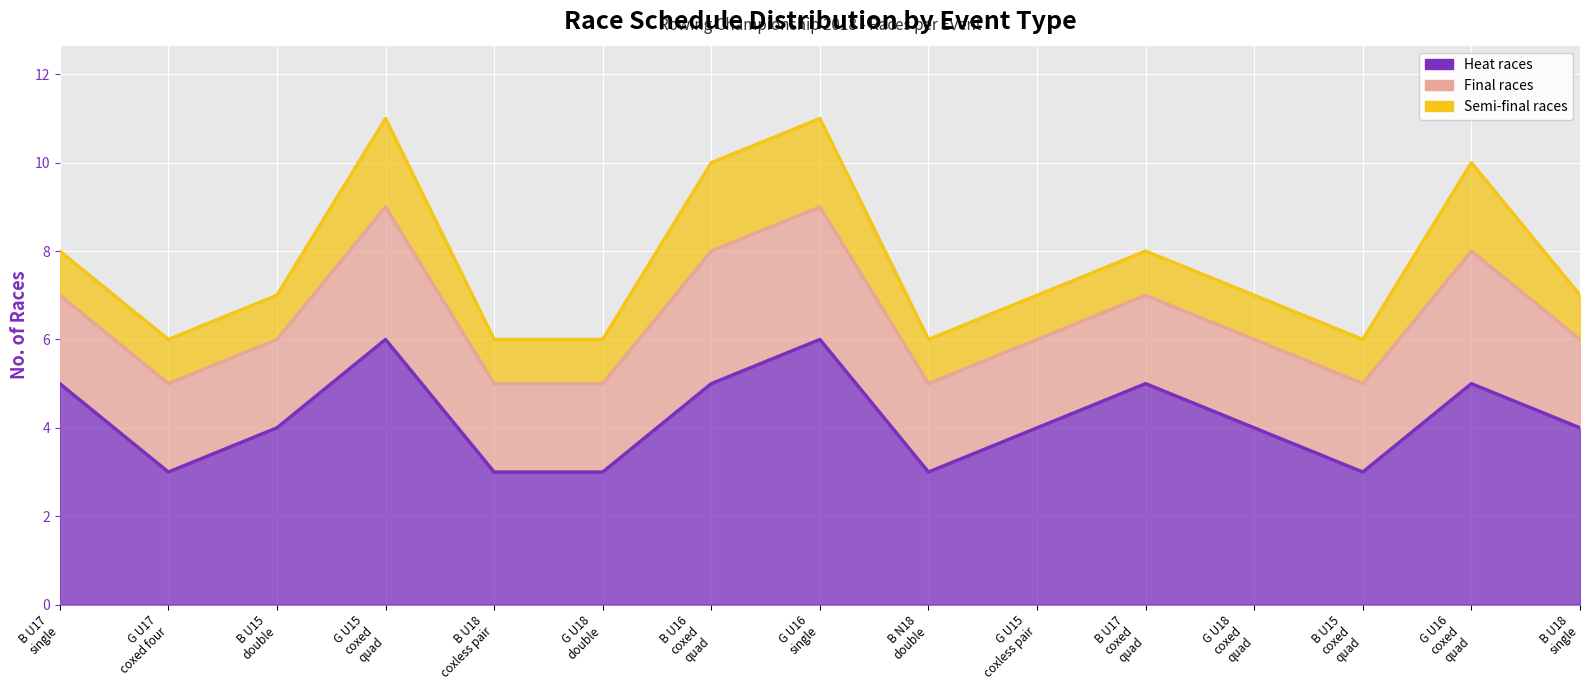

What is the difference between the maximum and minimum values in the Heat races series?

3